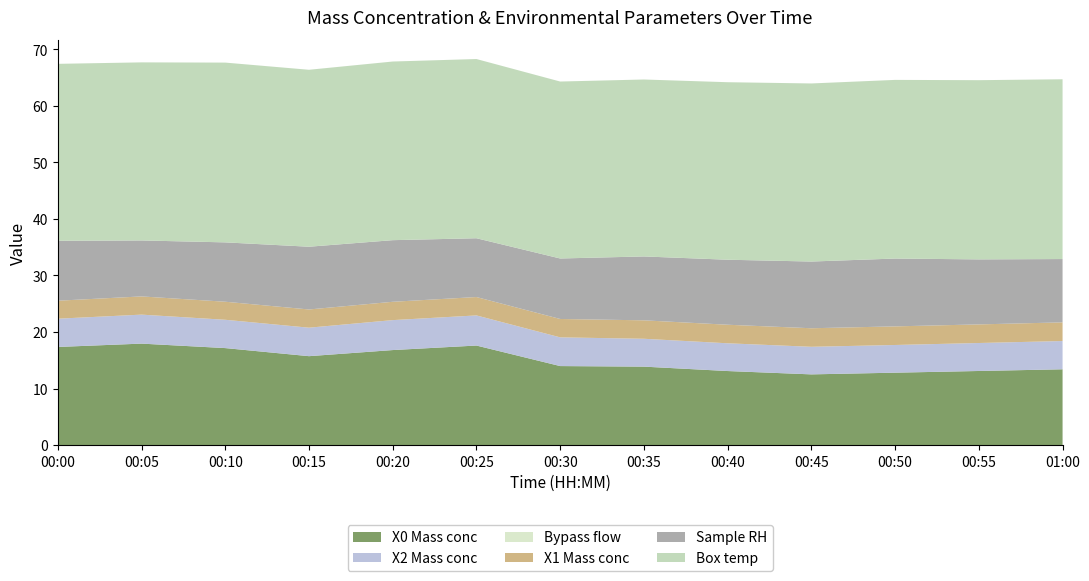

Reading left to right, what are all the values shown in this chart?

X0 Mass conc: 17.4	17.9	17.1	15.7	16.8	17.6	14.0	13.9	13.1	12.5	12.8	13.1	13.4
X2 Mass conc: 5.0	5.1	5.0	5.0	5.3	5.3	5.1	4.9	4.9	4.9	4.9	5.0	5.0
Bypass flow: 0.0	0.0	0.0	0.0	0.0	0.0	0.0	0.0	0.0	0.0	0.0	0.0	0.0
X1 Mass conc: 3.2	3.2	3.2	3.2	3.2	3.2	3.2	3.3	3.3	3.3	3.3	3.3	3.3
Sample RH: 10.6	9.9	10.5	11.1	10.9	10.4	10.7	11.3	11.5	11.8	12.0	11.5	11.2
Box temp: 31.3	31.5	31.8	31.3	31.6	31.7	31.3	31.3	31.4	31.5	31.6	31.7	31.8